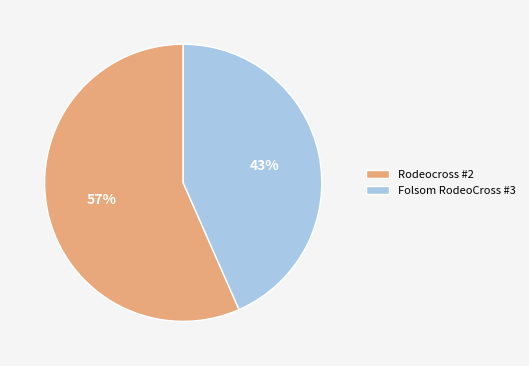

Which category has the biggest portion of the pie?

Rodeocross #2